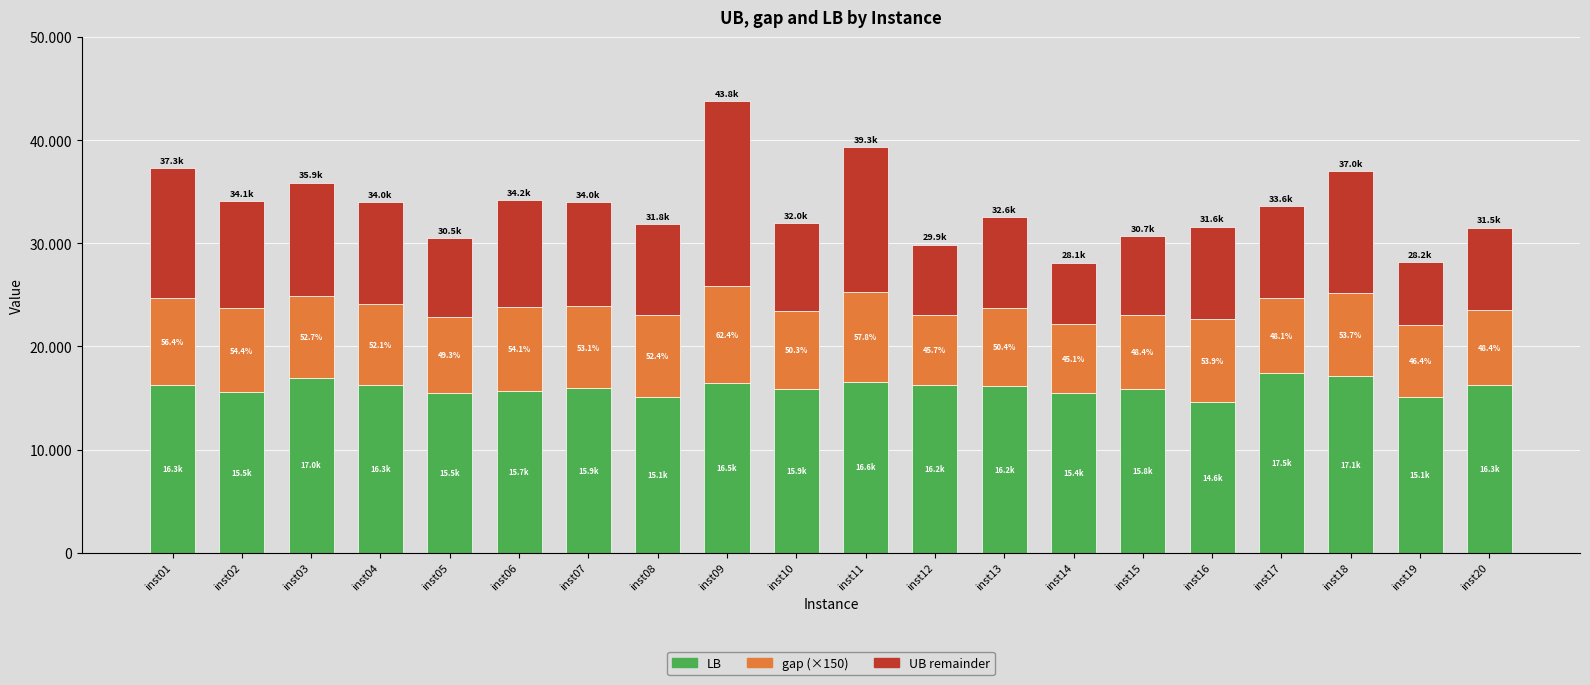

What is the sum of all UB remainder values?

194390.2